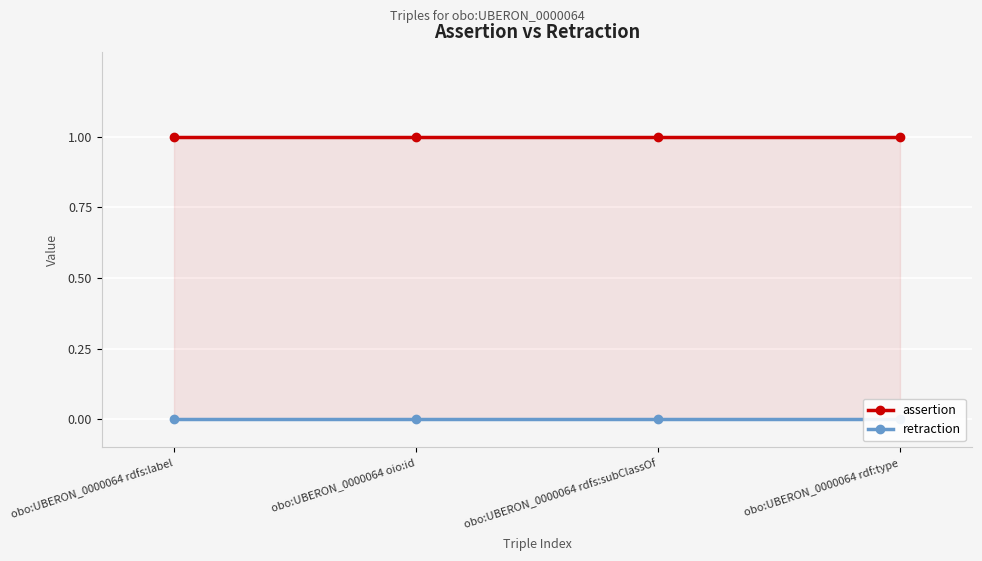

What is the label of the 3rd point from the left?

obo:UBERON_0000064 rdfs:subClassOf